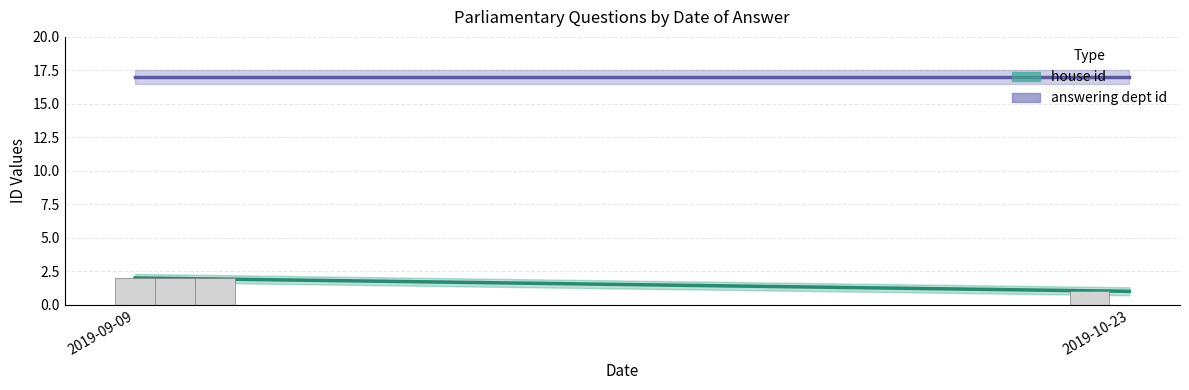

Rank the series by their maximum value, from highest to lowest.

answering dept id, house id